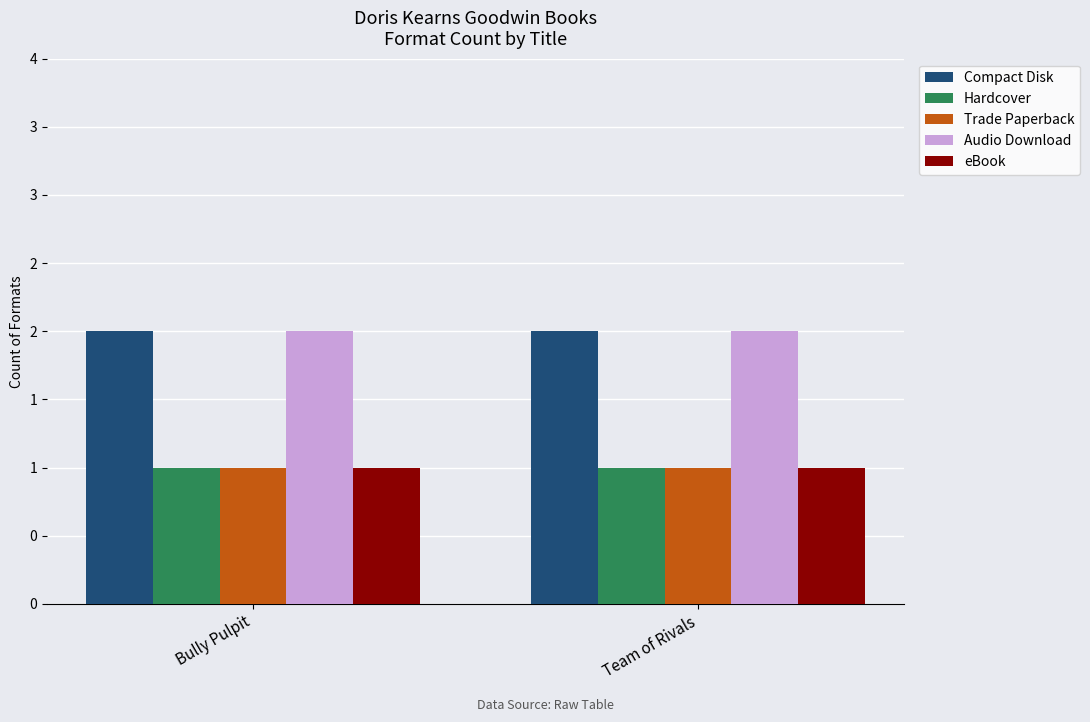

Are the bars horizontal?

No